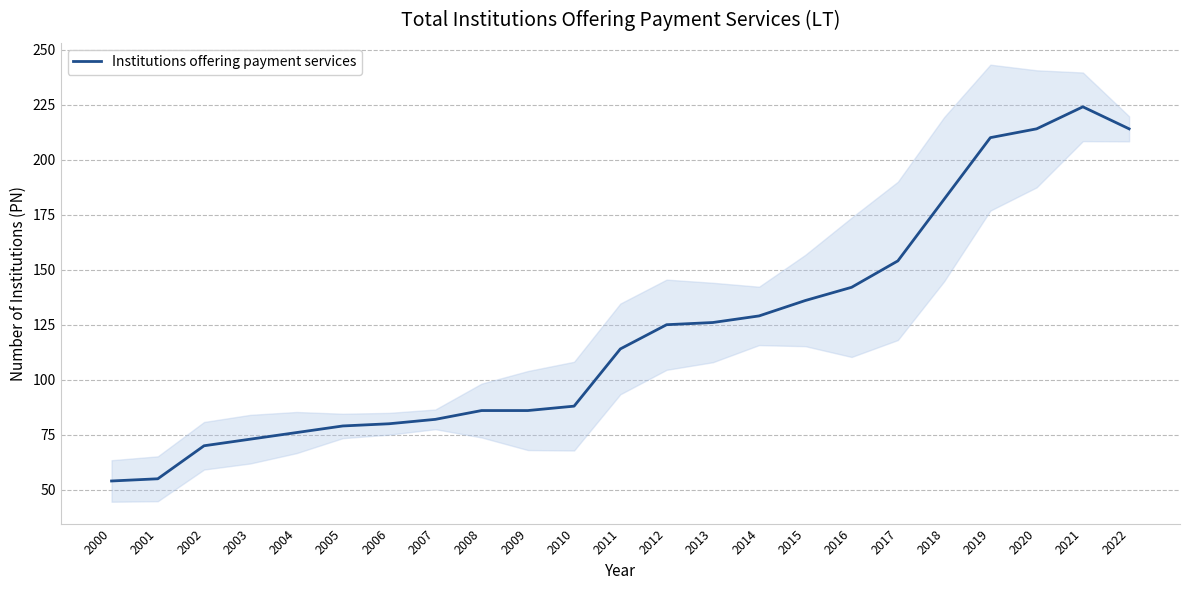

How many lines are shown in the chart?

1